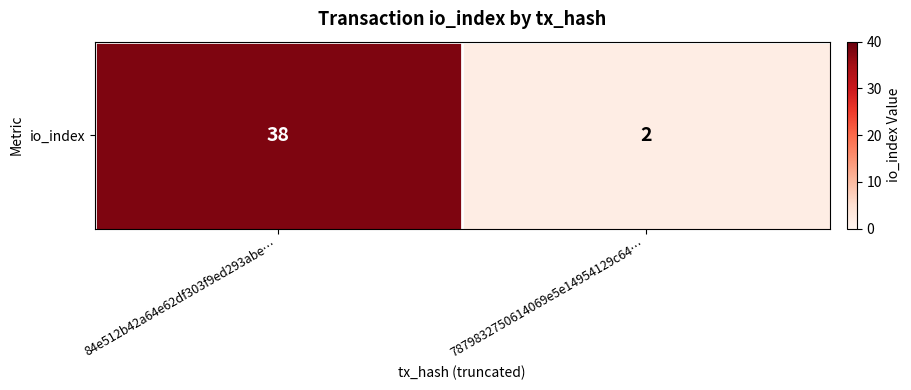

Reading left to right, extract all data points from this chart.

38	2